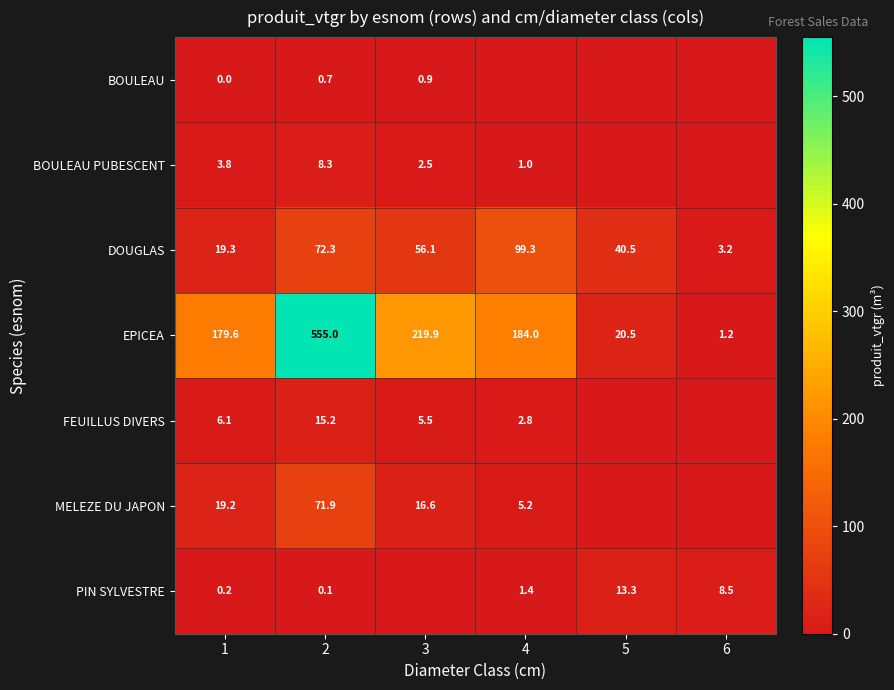

At which label is DOUGLAS closest to 51?

3